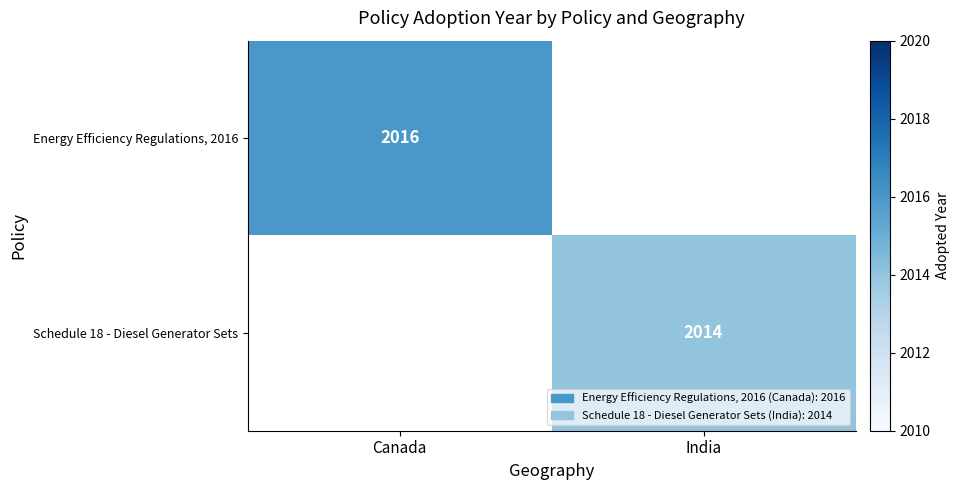

The value of Schedule 18 - Diesel Generator Sets at India is 2014. True or false?

True